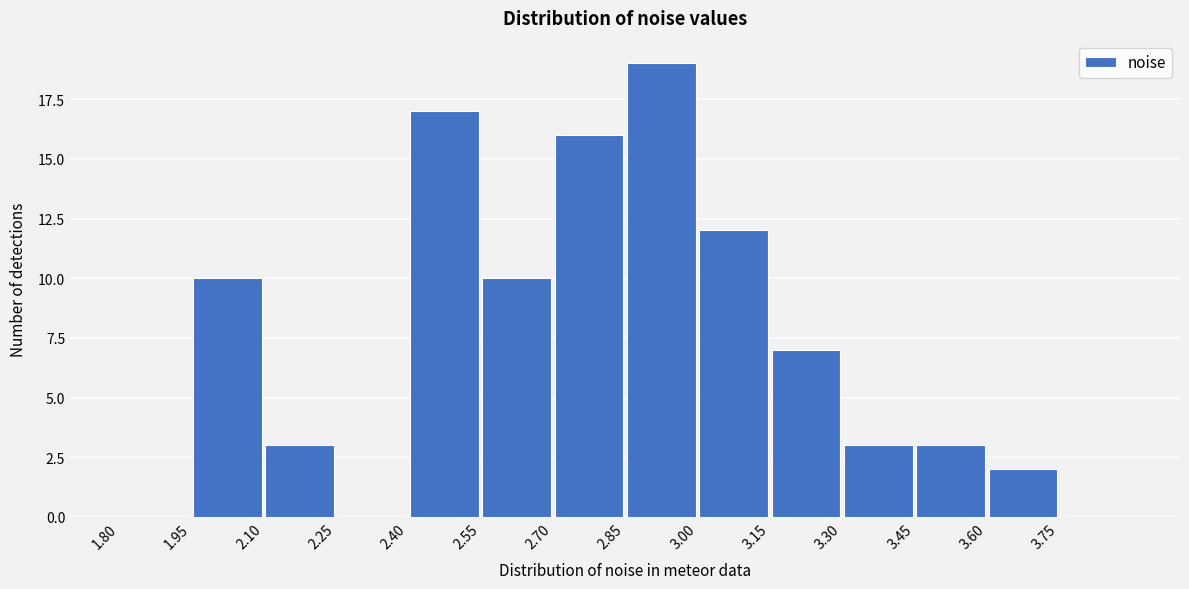

Over which range of the x-axis is the bar tallest?

2.85 to 3.00